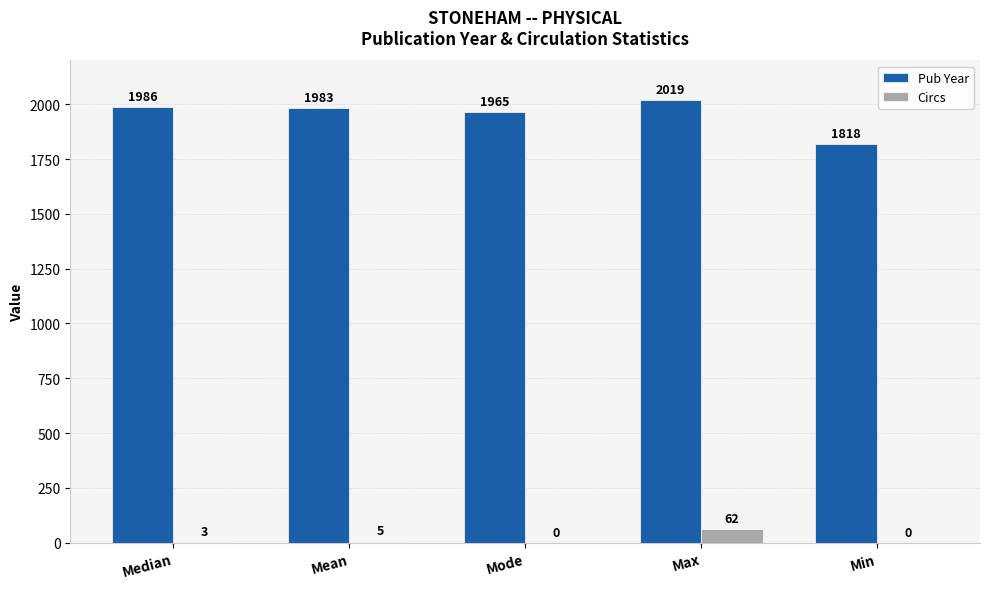

Which series changed the most between Mode and Min?

Pub Year